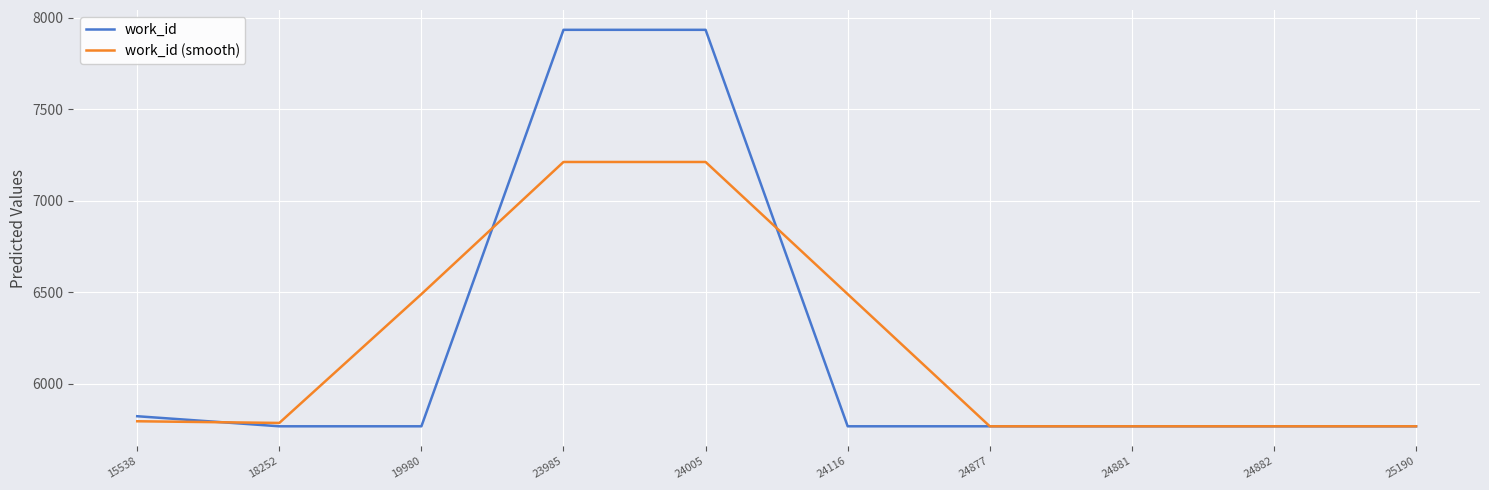

Rank the series by their maximum value, from lowest to highest.

work_id (smooth), work_id